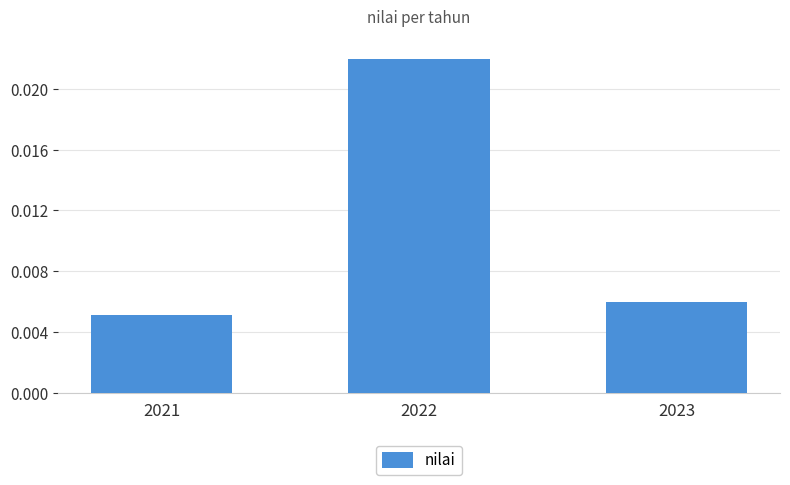

At which category does the chart reach its peak across all series?

2022